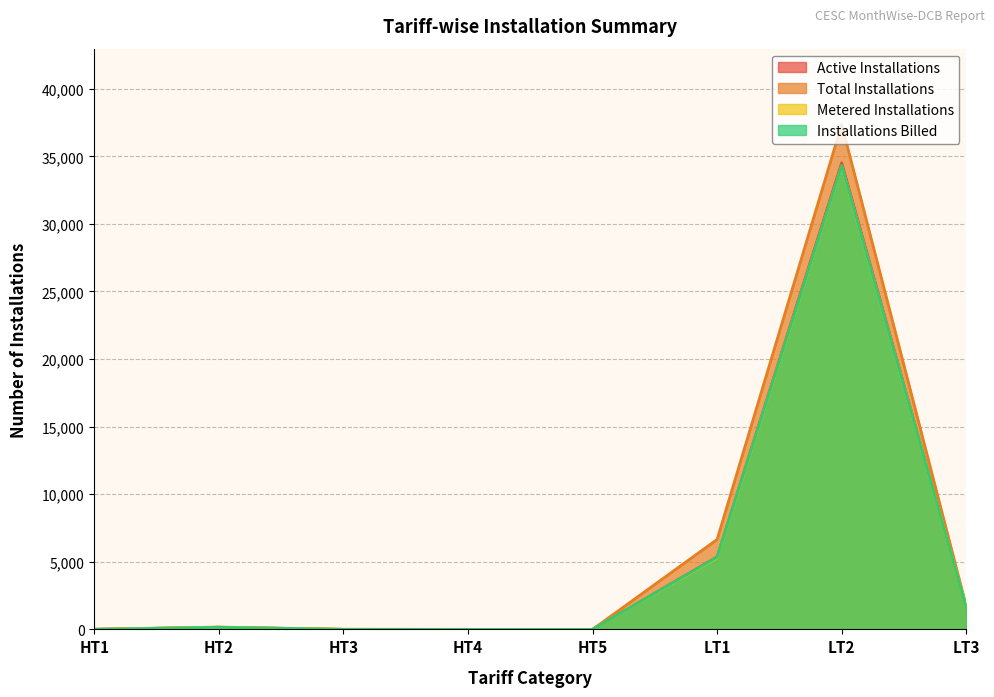

At which category does the chart reach its minimum across all series?

HT4